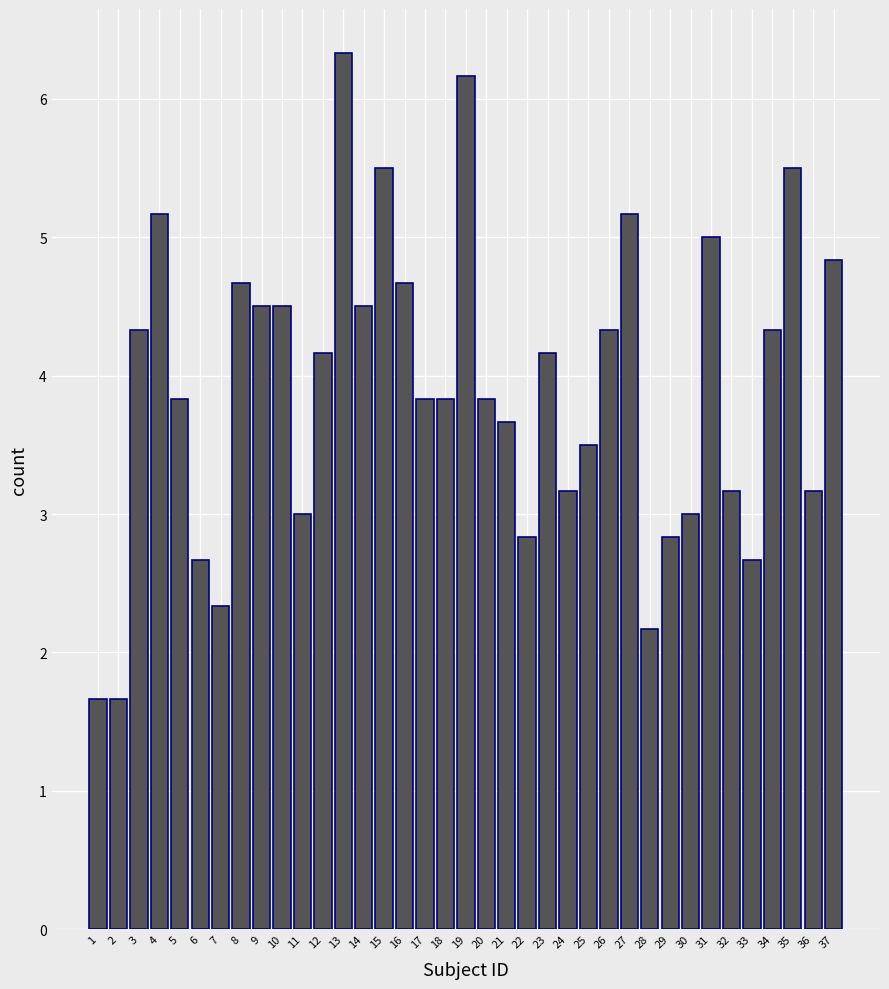

True or false: the data shows 0.9 at 18.

False